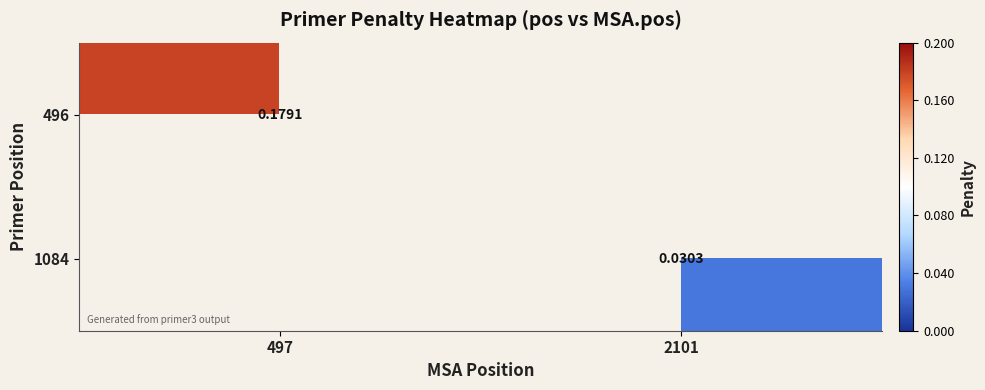

Is the value of 1084 at 2101 greater than the value of 496 at 497?

No